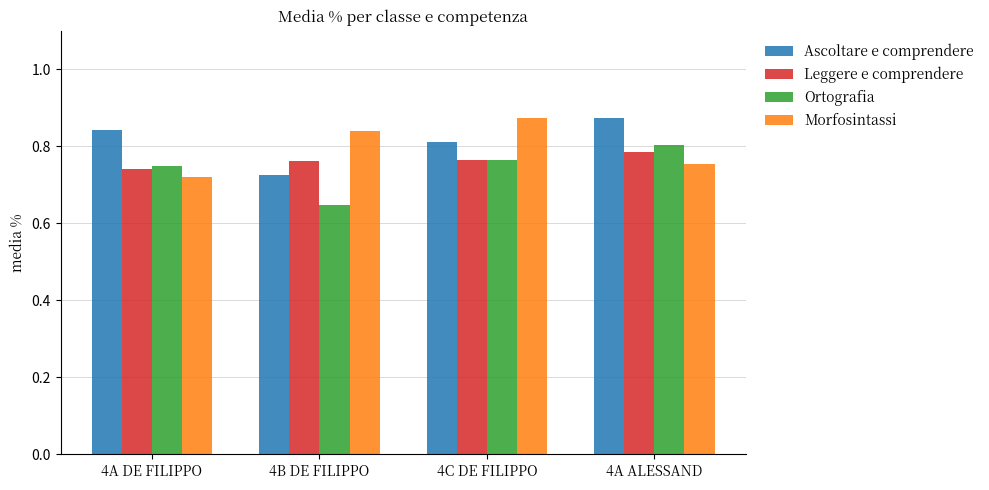

At which label is Morfosintassi closest to 0?

4A DE FILIPPO